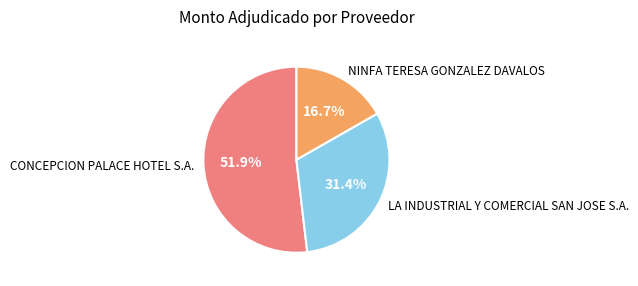

Count the number of slices in the pie.

3